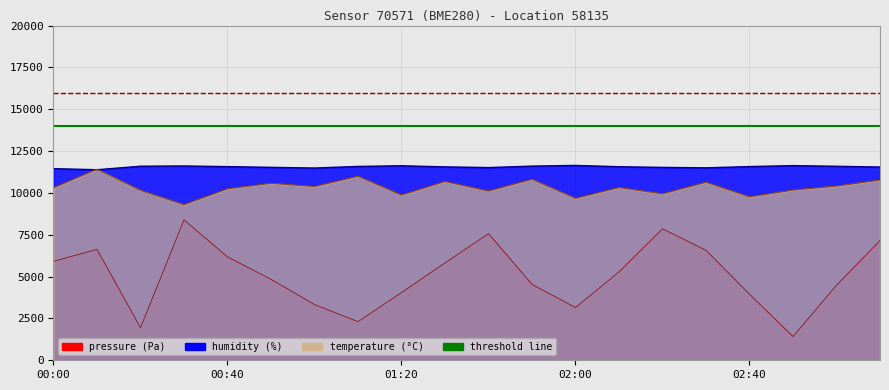

Reading left to right, extract all data points from this chart.

pressure: 00:00=5912.0	00:10=6628.0	00:20=1944.0	00:30=8392.0	00:40=6180.0	00:50=4840.0	01:00=3332.0	01:10=2308.0	01:20=4048.0	01:30=5820.0	01:40=7568.0	01:50=4536.0	02:00=3152.0	02:10=5284.0	02:20=7856.0	02:30=6572.0	02:40=3948.0	02:50=1420.0	03:00=4488.0	03:10=7156.0
humidity: 00:00=11451.0	00:10=11385.0	00:20=11595.0	00:30=11610.0	00:40=11571.0	00:50=11529.0	01:00=11487.0	01:10=11583.0	01:20=11622.0	01:30=11556.0	01:40=11514.0	01:50=11601.0	02:00=11643.0	02:10=11565.0	02:20=11526.0	02:30=11499.0	02:40=11574.0	02:50=11631.0	03:00=11592.0	03:10=11547.0
temperature: 00:00=10305.0	00:10=11415.0	00:20=10155.0	00:30=9300.0	00:40=10245.0	00:50=10575.0	01:00=10380.0	01:10=10995.0	01:20=9870.0	01:30=10680.0	01:40=10110.0	01:50=10815.0	02:00=9675.0	02:10=10320.0	02:20=9945.0	02:30=10635.0	02:40=9765.0	02:50=10170.0	03:00=10410.0	03:10=10770.0